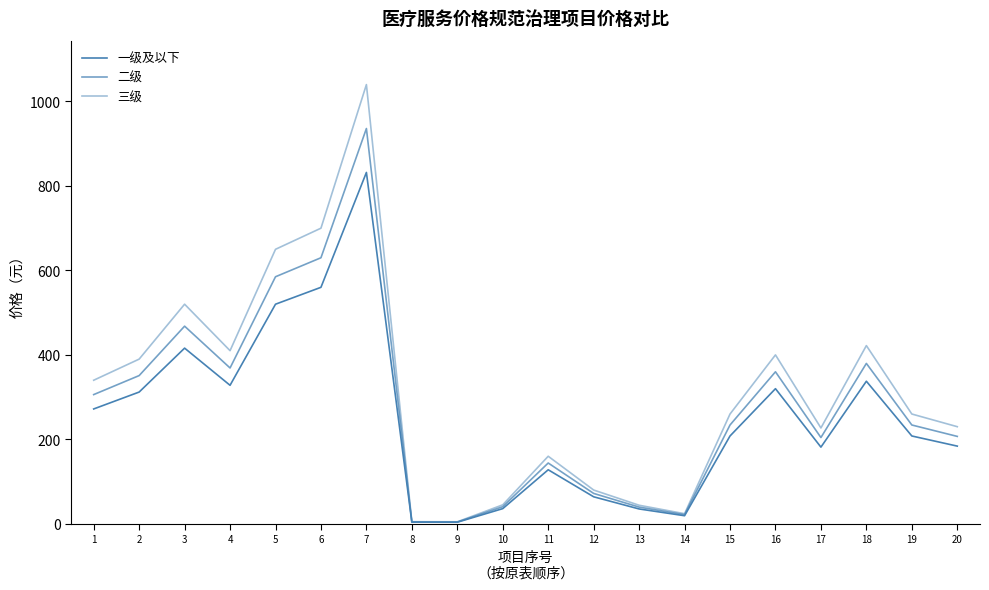

What is the maximum value for 三级?

1040.0